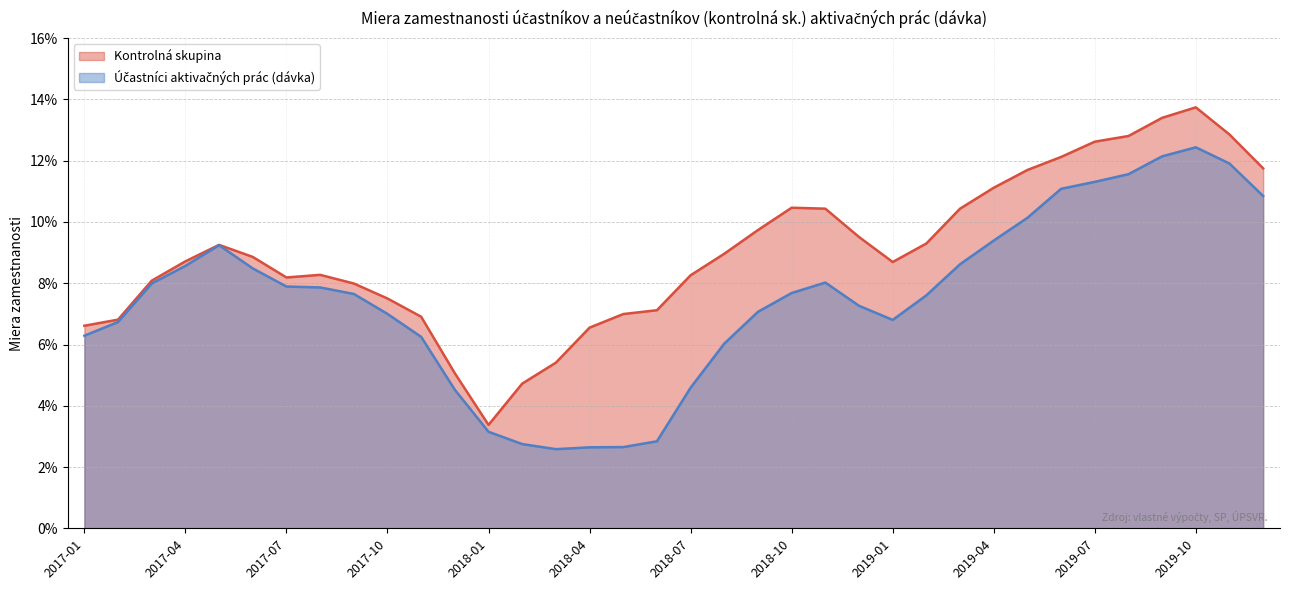

Does the chart display data point markers on the line(s)?

No